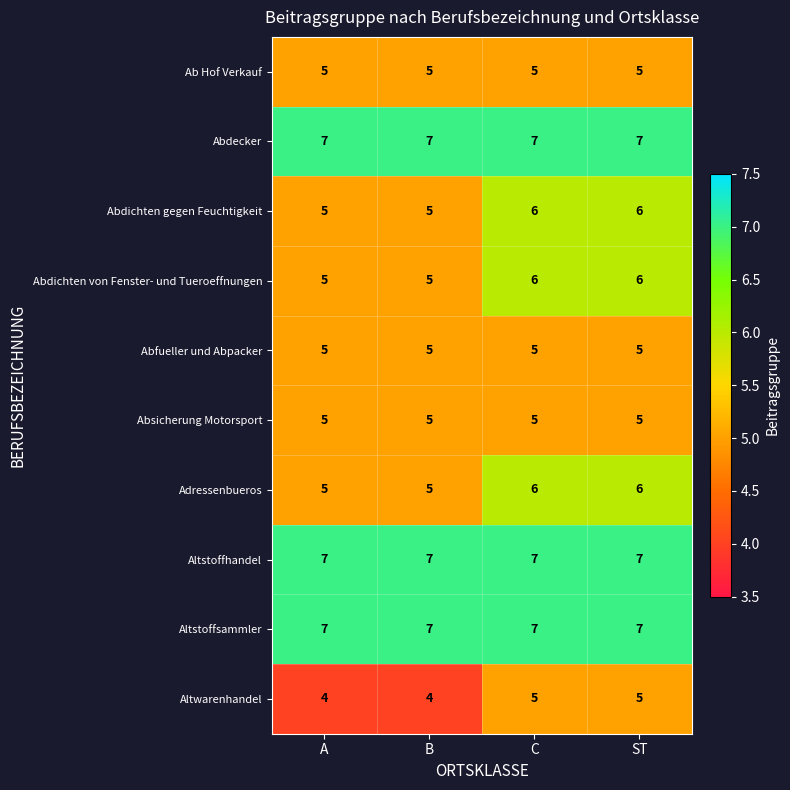

What is the smallest value displayed?

4